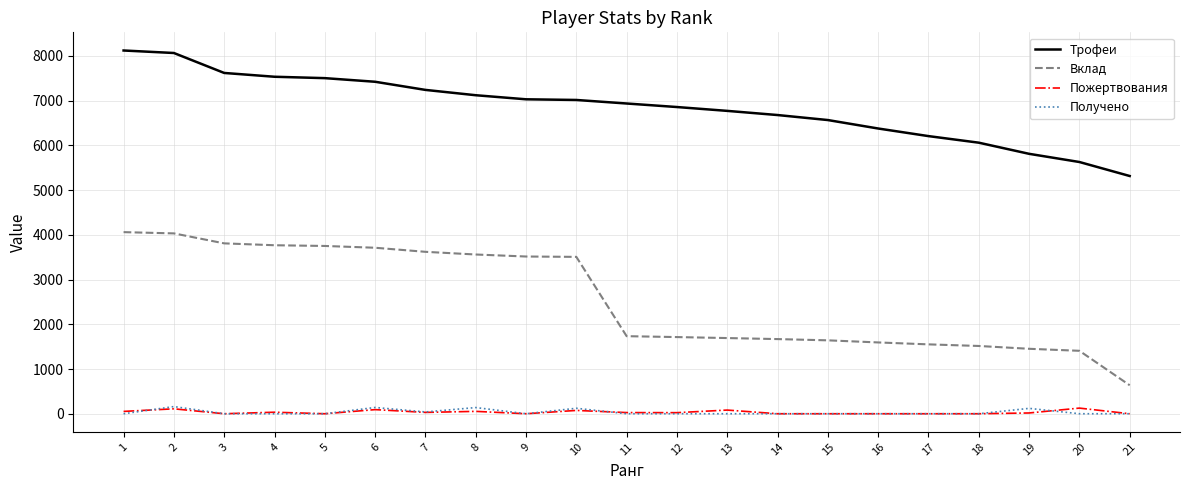

Which series has the widest spread of values?

Вклад